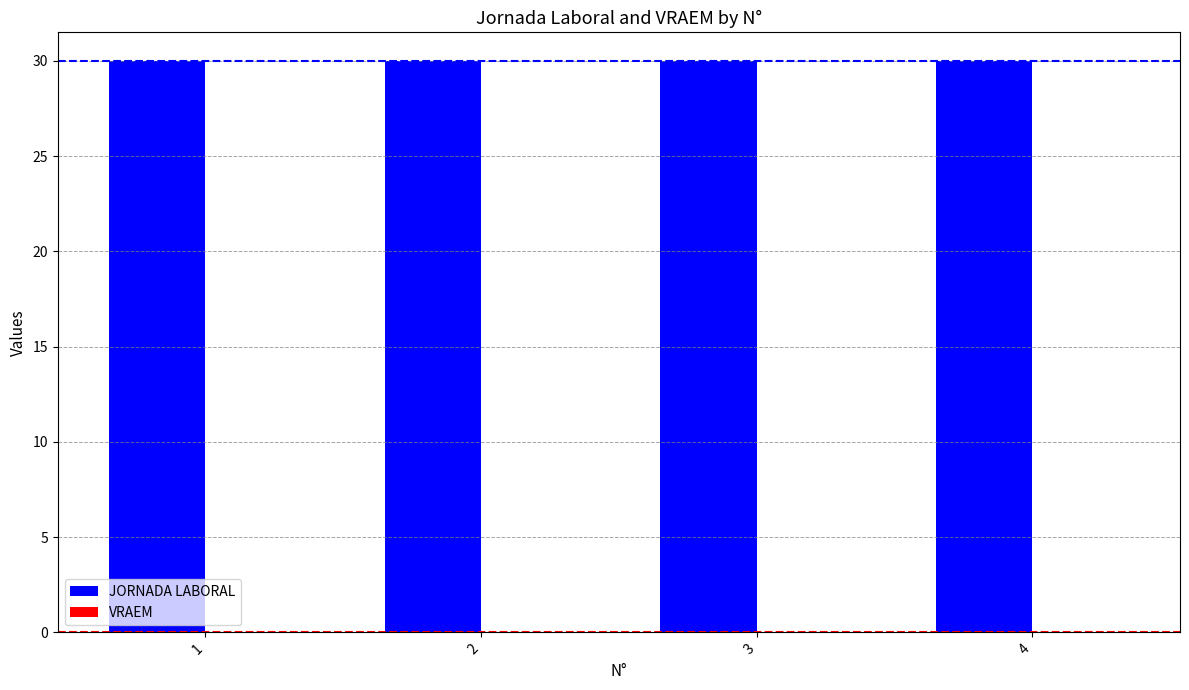

What is the total value across all series at 4?

30